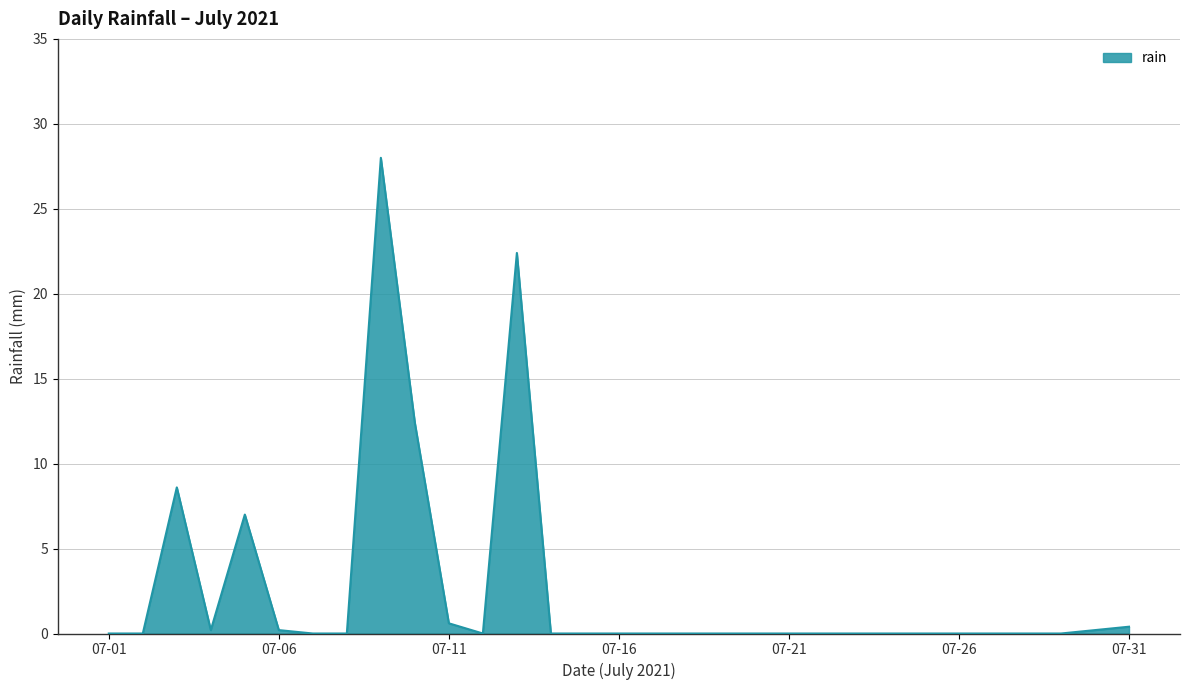

What is the greatest value displayed?

28.0